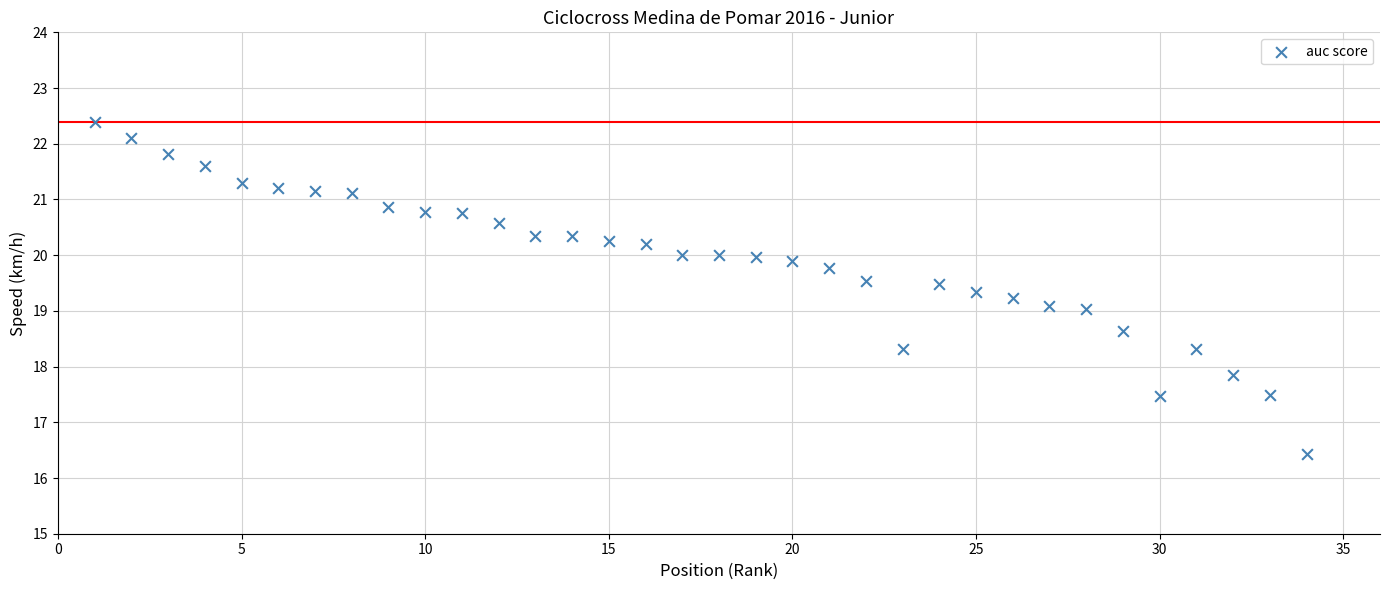

What is the range of Y values (max minus min)?

6.0